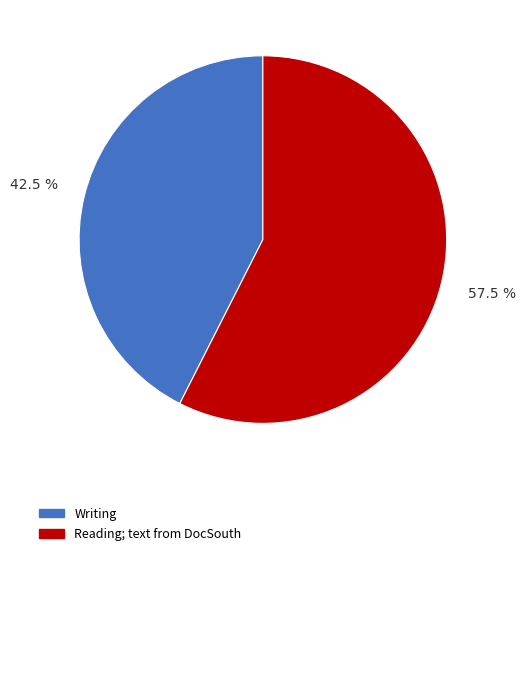

Is there a majority slice in this chart?

Yes